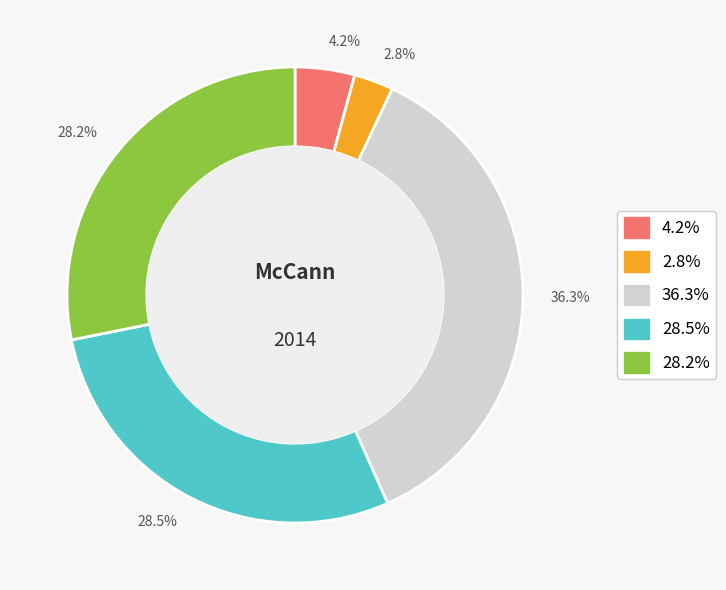

Is there a majority slice in this chart?

No